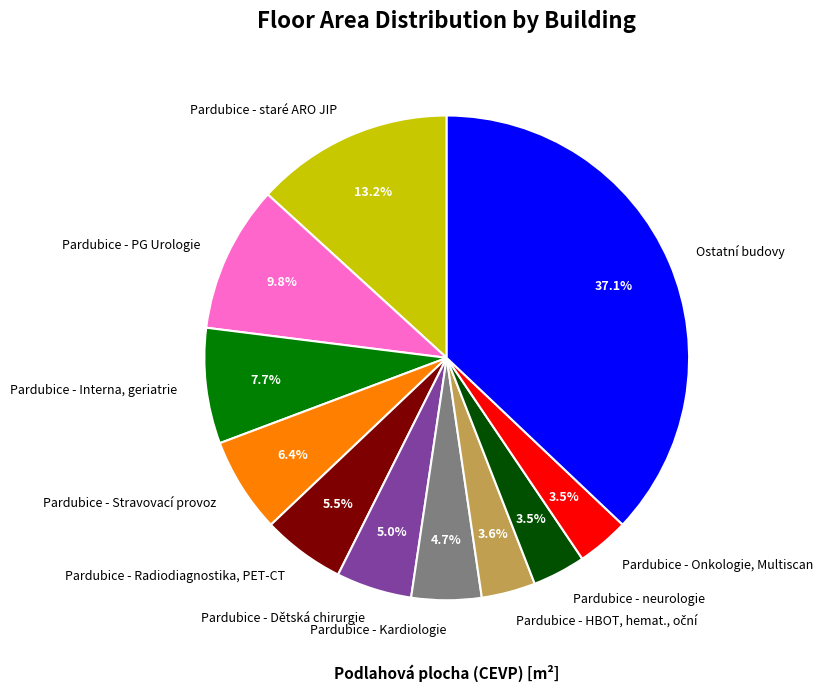

How many segments does this pie chart have?

11